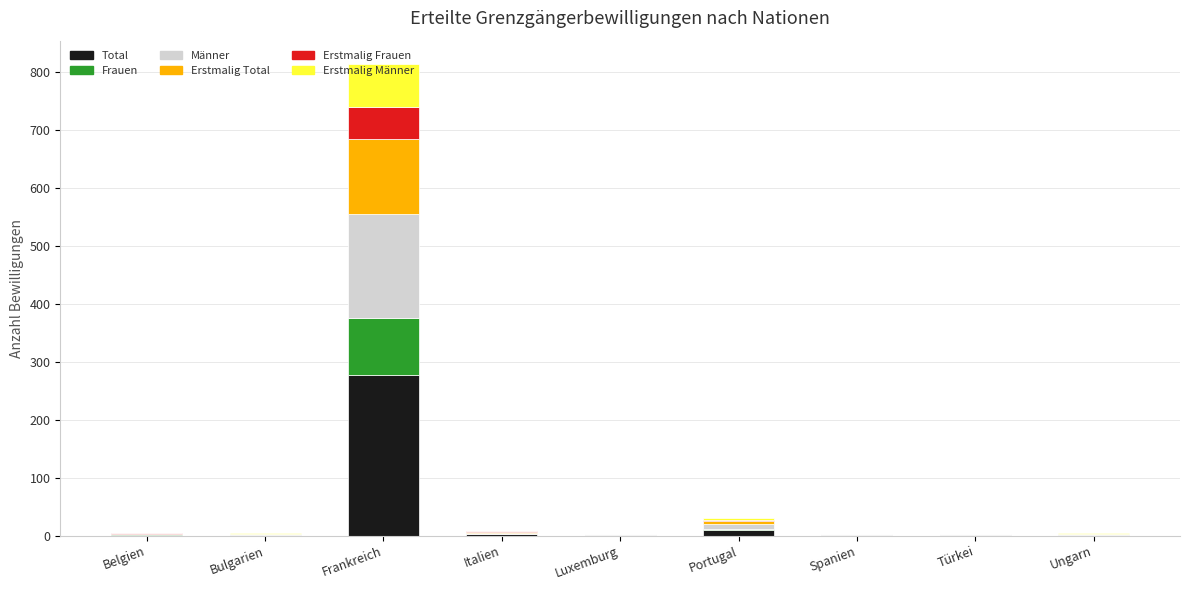

At which category is the sum across all series the highest?

Frankreich